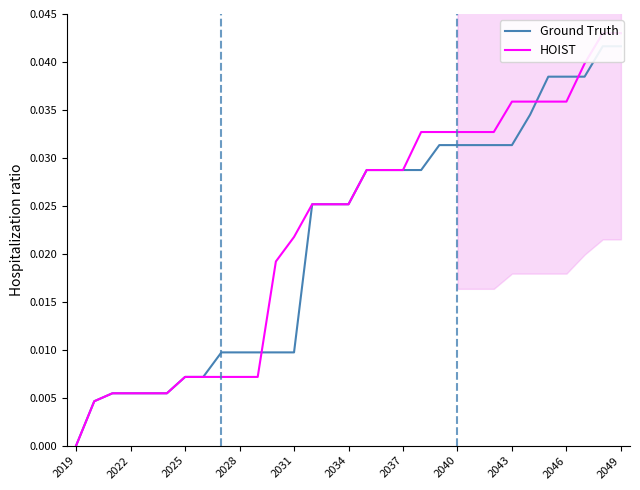

True or false: HOIST has a value of 0.0 at 2046.

True